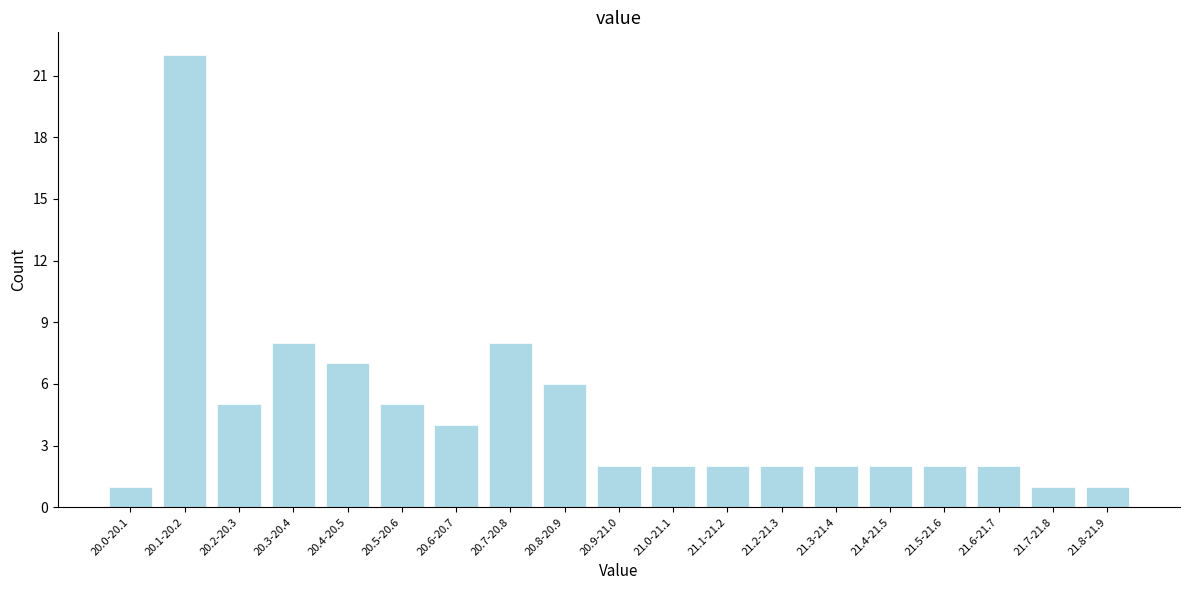

Reading left to right, transcribe all the data shown in this chart.

1	22	5	8	7	5	4	8	6	2	2	2	2	2	2	2	2	1	1